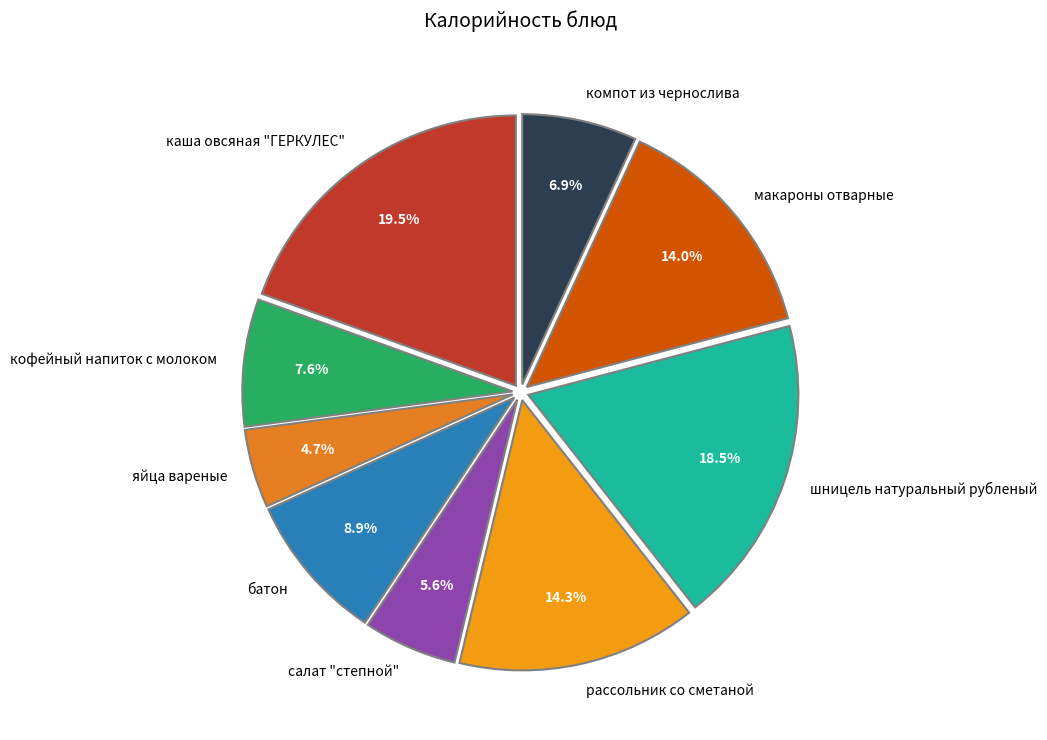

What percentage is NOT represented by шницель натуральный рубленый?

81.5%